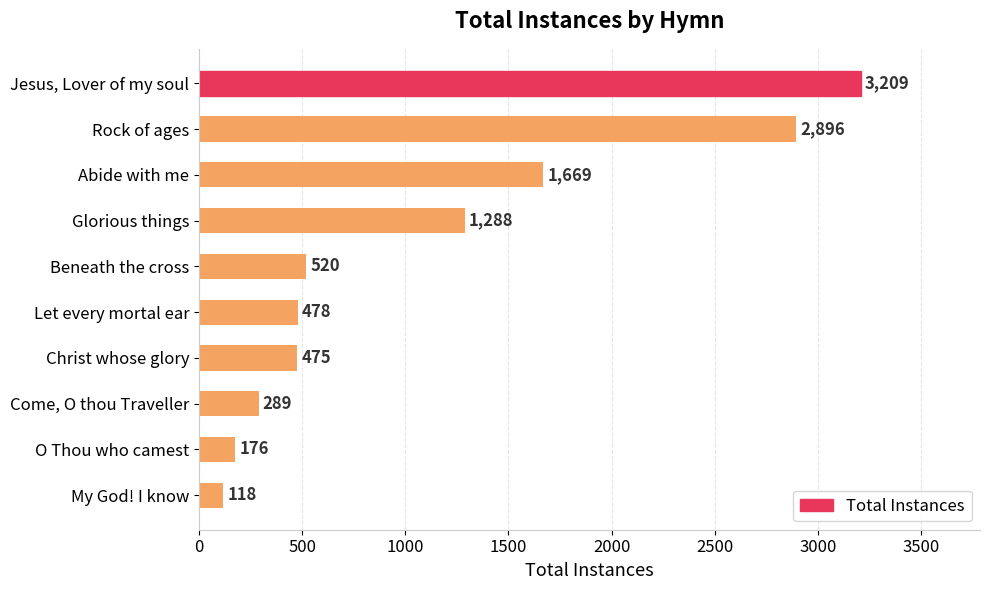

What value does the data have at O Thou who camest?

176